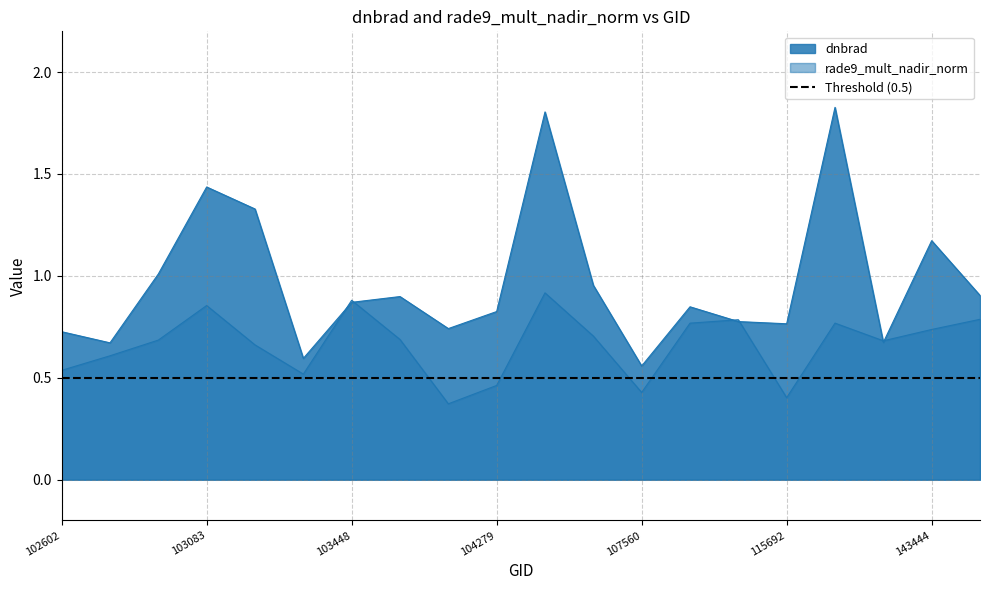

Is the value of dnbrad at 143639 greater than the value of rade9_mult_nadir_norm at 102845?

Yes